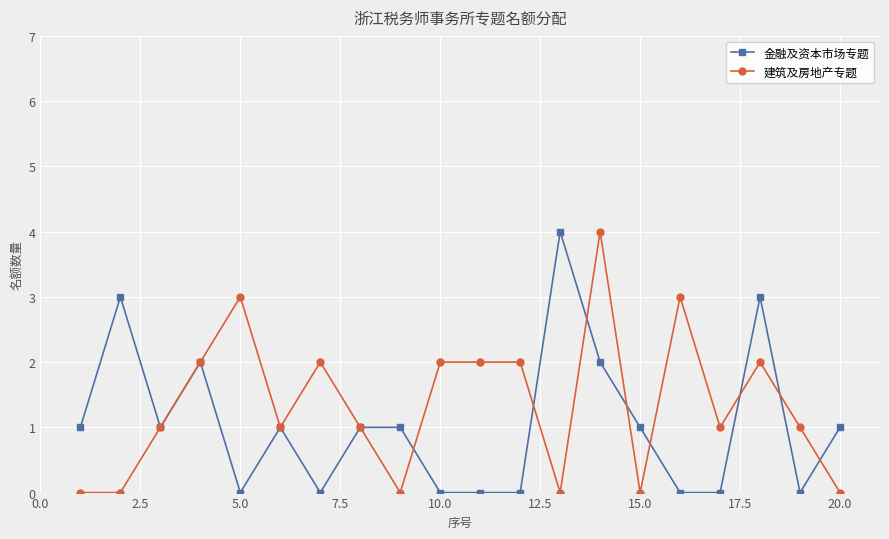

What is the maximum value shown in the chart?

4